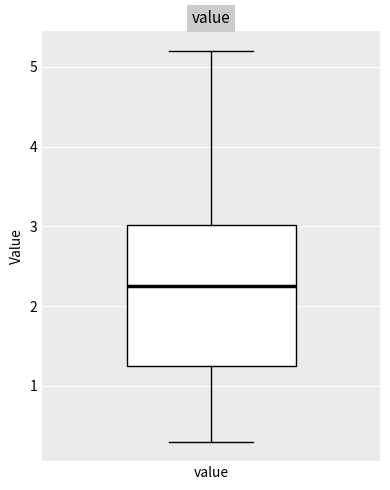

Read this box plot against the y-axis: the position of the median line, the range covered by the box, and the ends of both whiskers. The values are not printed on the chart, so give them approximately, as read against the axis.

median 2.3, box 1.2 to 3.0, whiskers 0.3 to 5.2